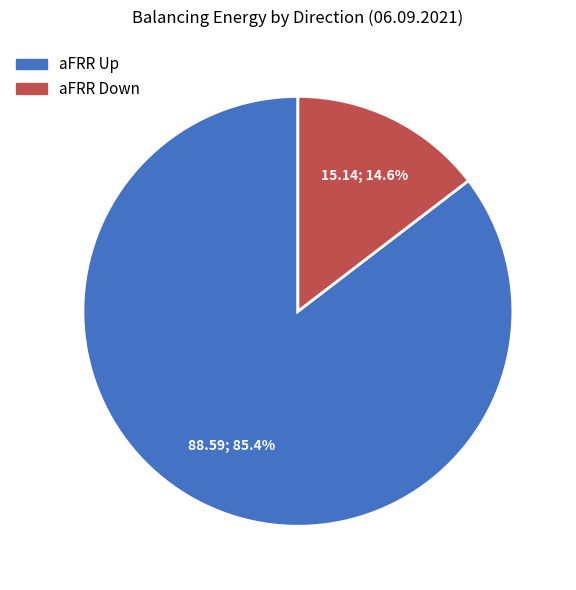

Is there any slice that represents more than half of the pie?

Yes